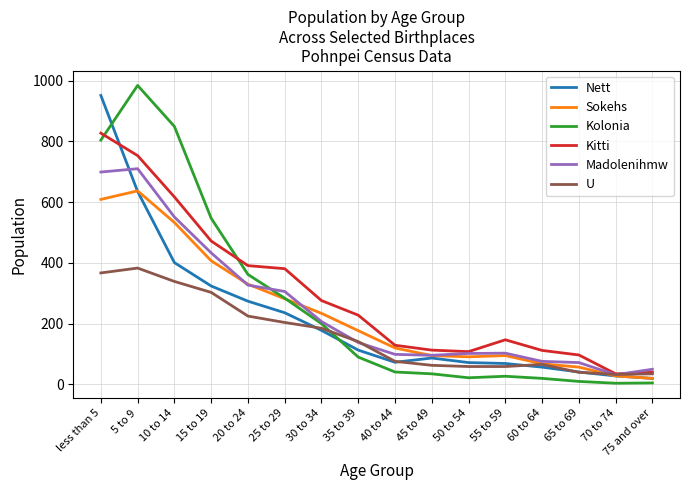

Where is the first local maximum for U?

5 to 9